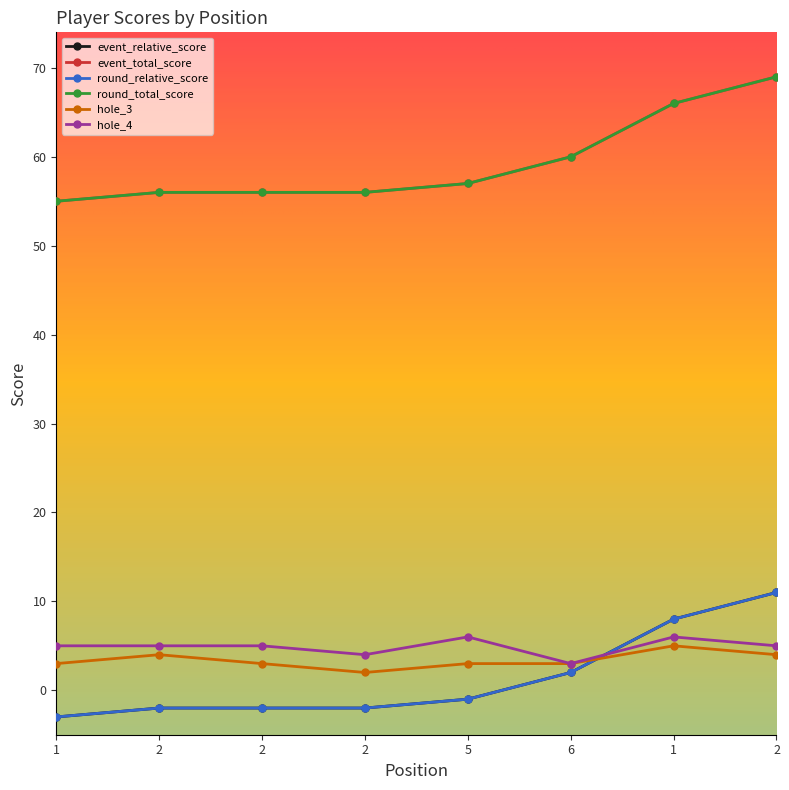

Is this an area chart (filled region under the line)?

No